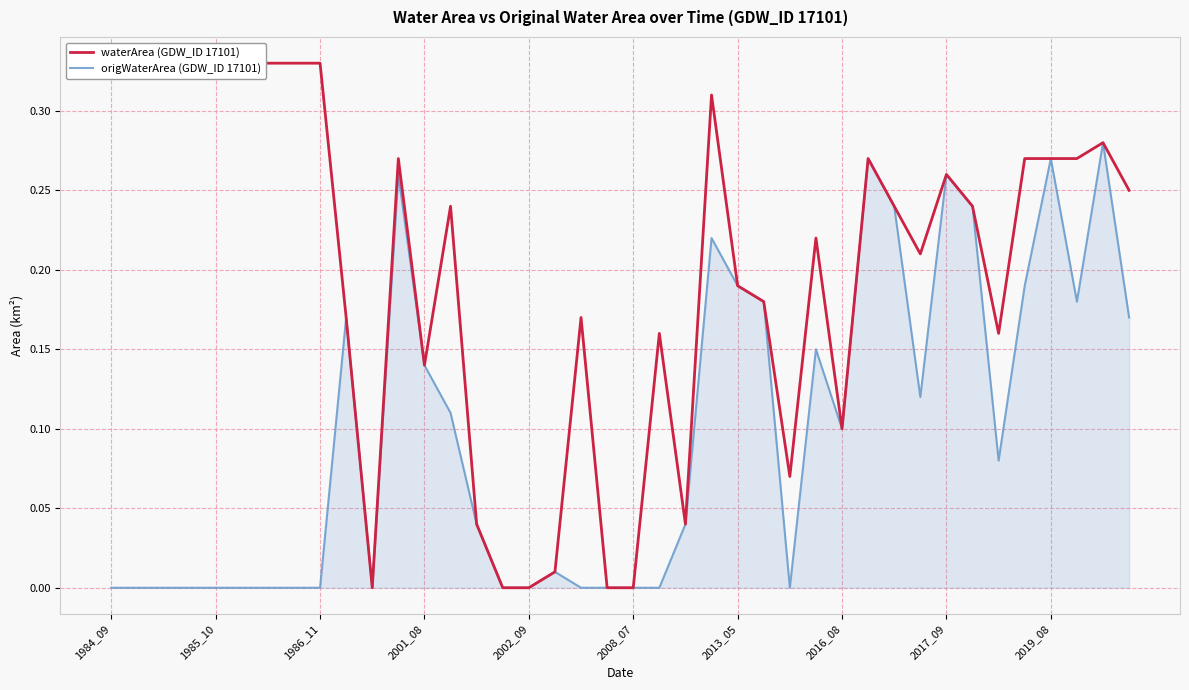

What is the sum of the waterArea (GDW_ID 17101) values at 2017_09 and 18?

0.5